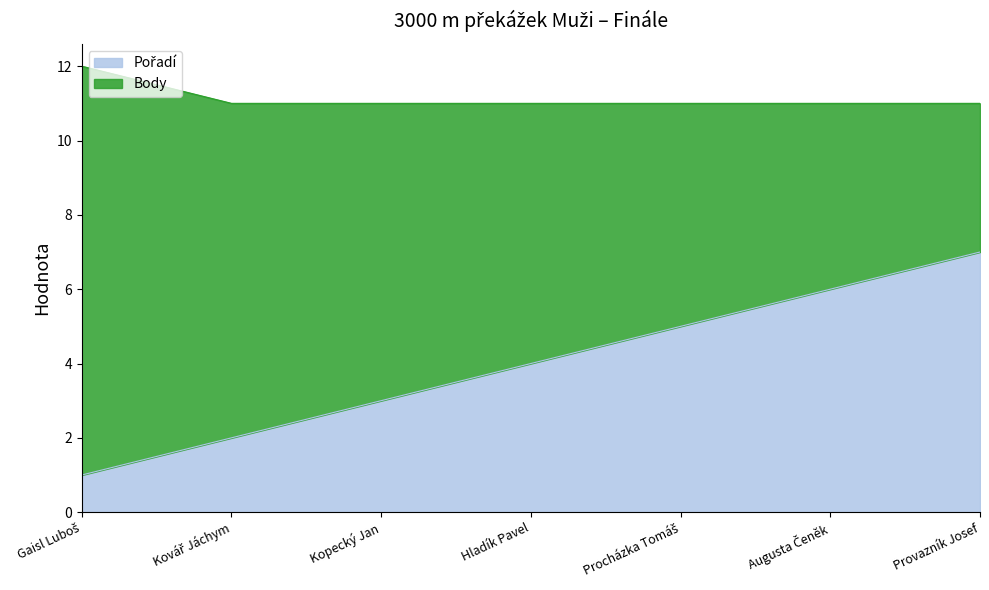

Which has a higher value, Hladík Pavel or Procházka Tomáš?

Procházka Tomáš